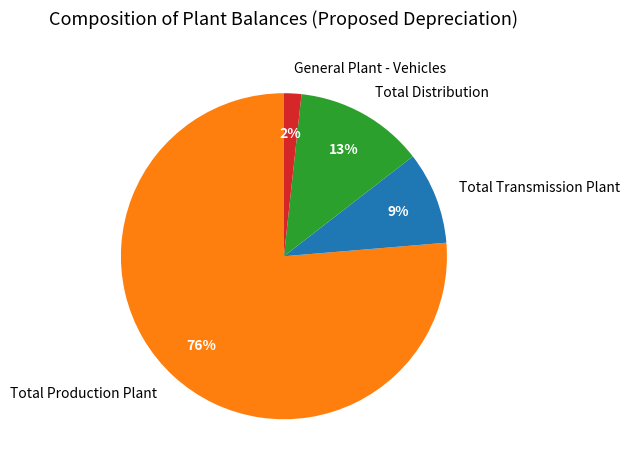

Do Total Distribution and Total Production Plant together represent more than half of the pie?

Yes